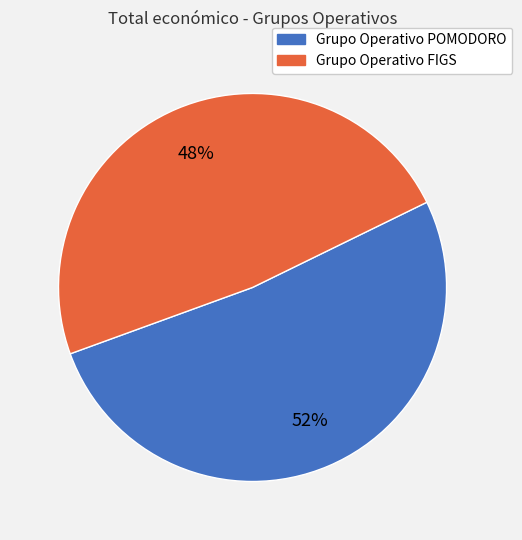

To the nearest percent, what is the average slice percentage?

50%